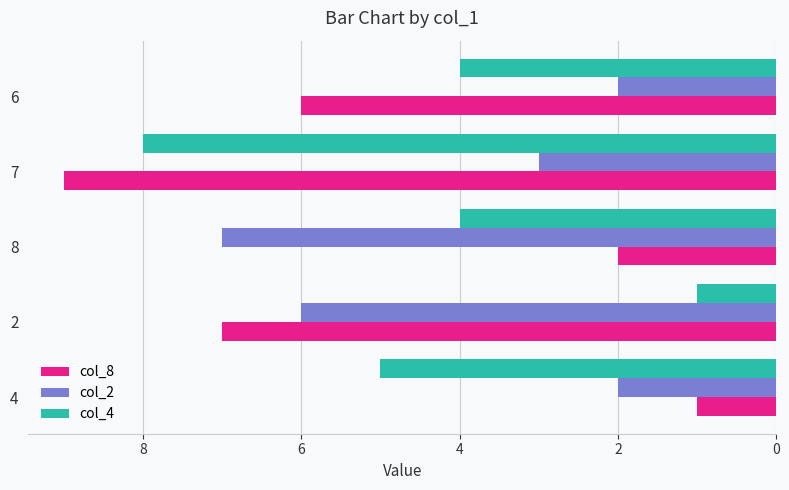

At which category is the sum across all series the highest?

7